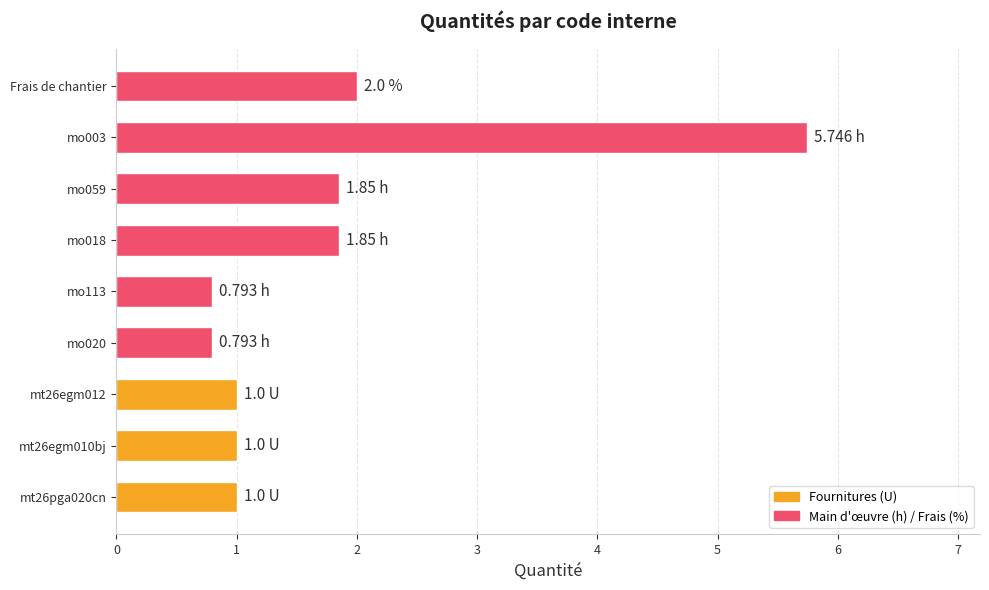

Where is the data nearest to the value 3?

Frais de chantier